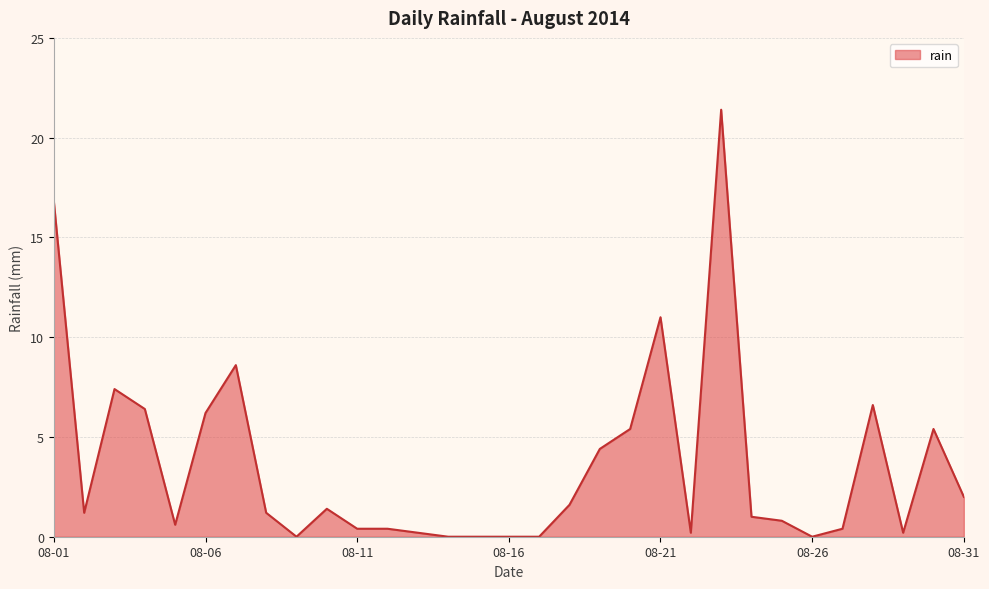

What is the maximum value shown in the chart?

21.4